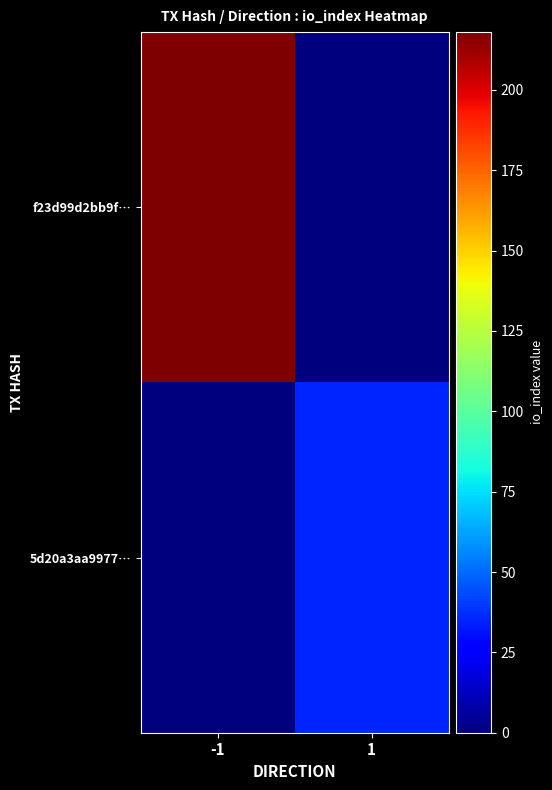

Reading right to left, what are all the values shown in this chart?

f23d99d2bb9f…: 1=0	-1=218
5d20a3aa9977…: 1=35	-1=0